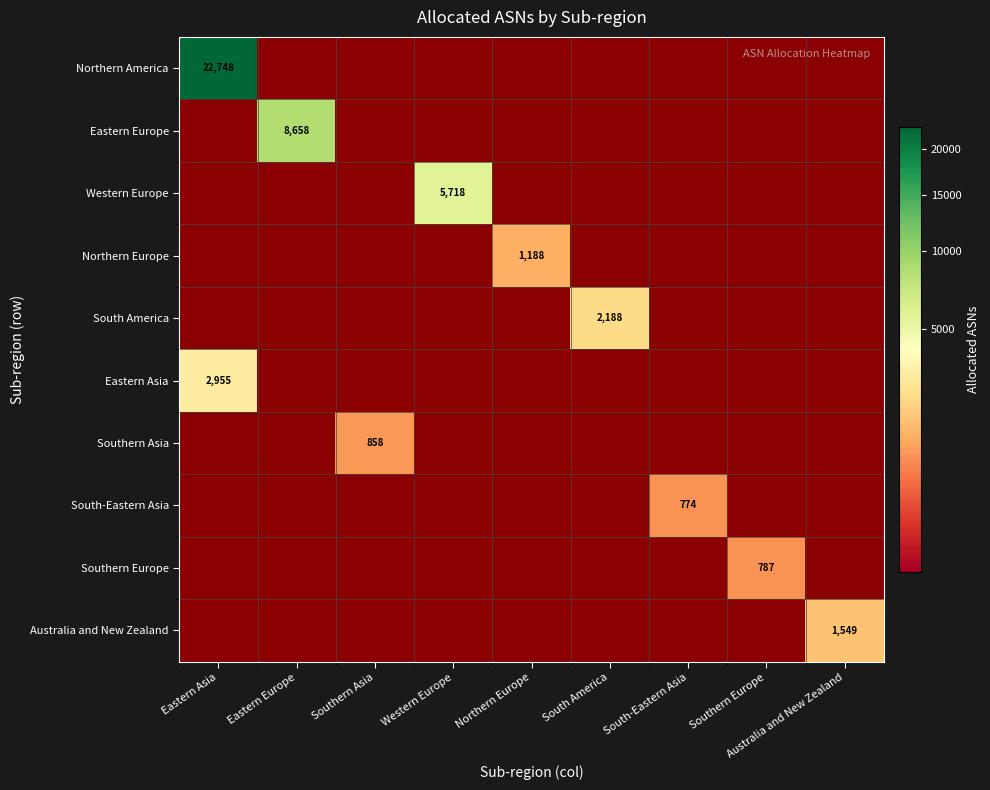

The Northern America series shows 11231 at Eastern Asia. True or false?

False